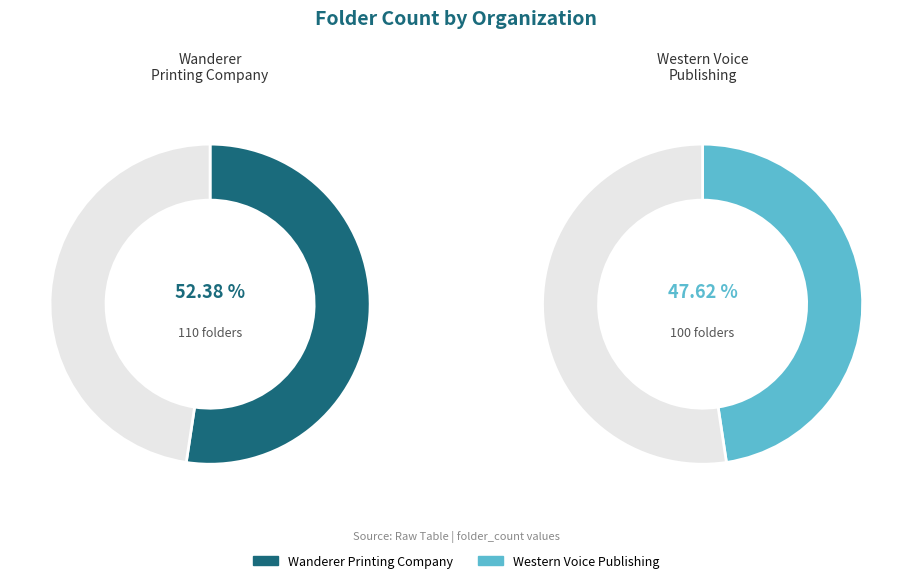

Which category has the smallest portion of the pie?

Western Voice Publishing